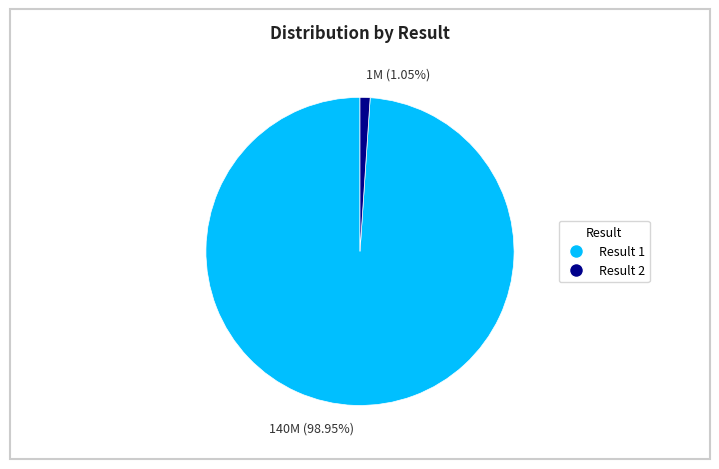

What is the largest slice in the pie chart?

140M (98.95%)